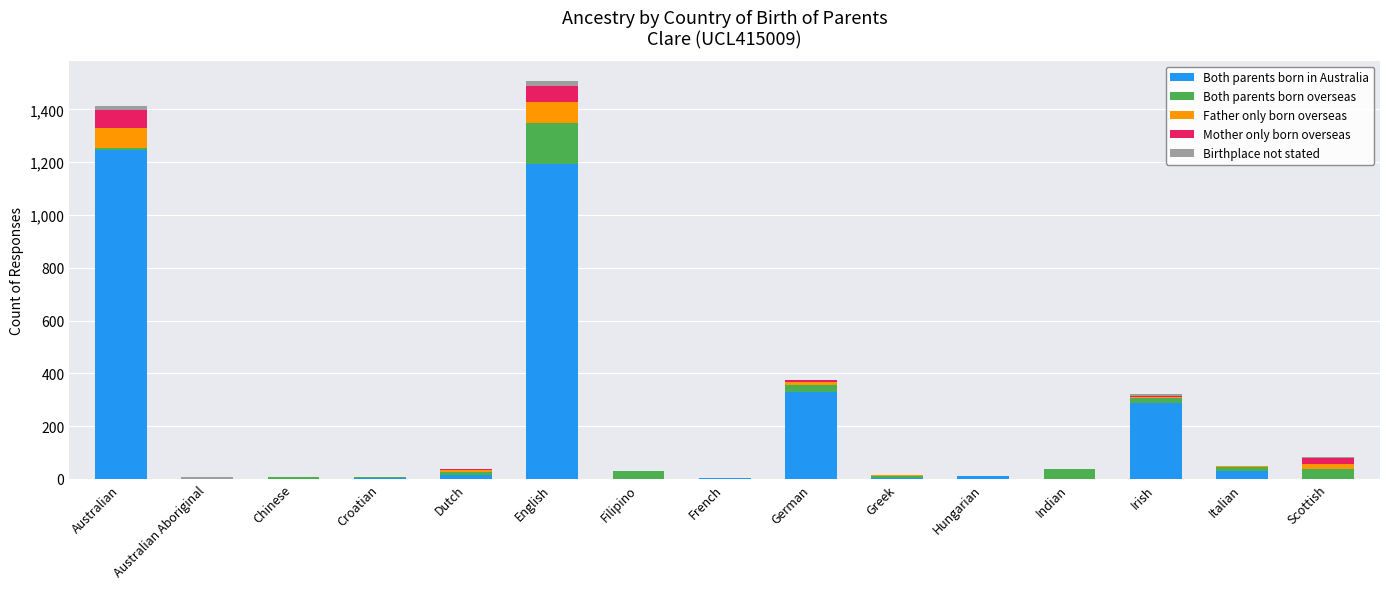

Which category has the highest value in the Both parents born in Australia series?

Australian